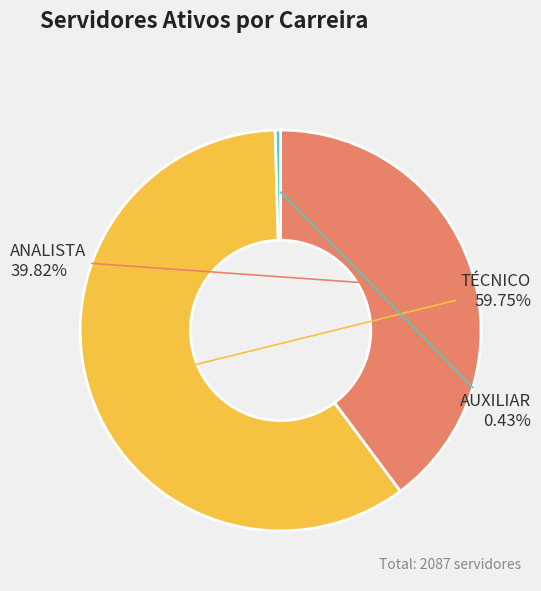

How many slices are in this pie chart?

3